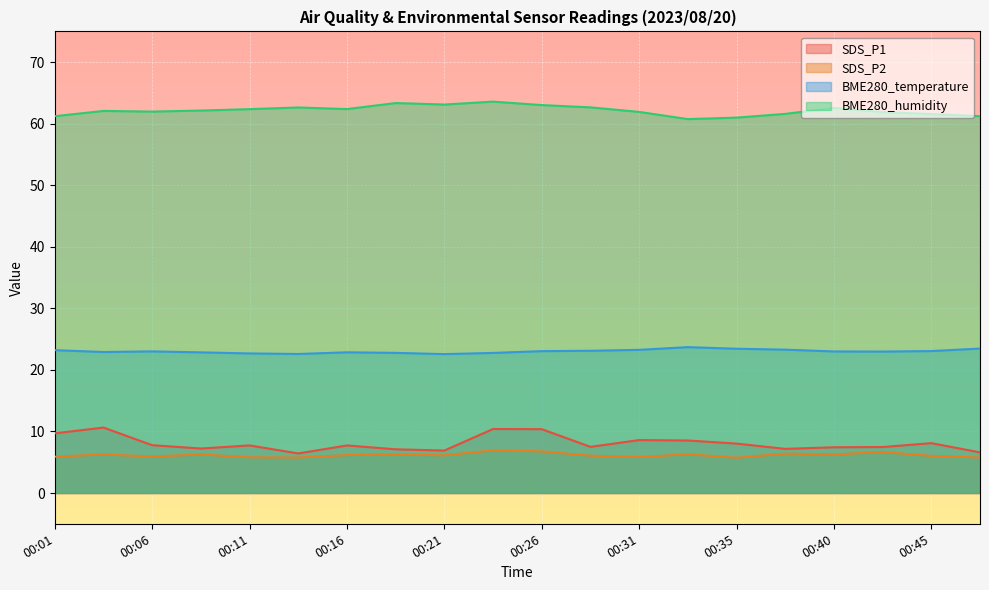

At how many categories does at least one series exceed 27?

20